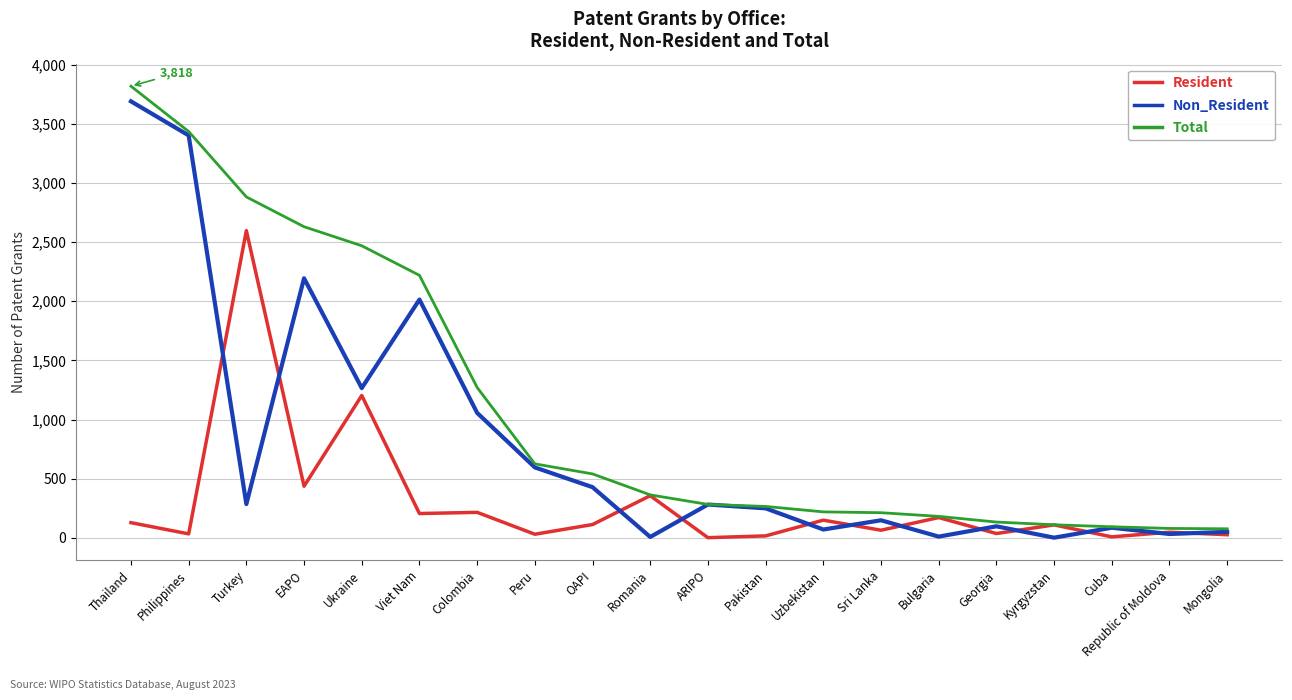

Between which two adjacent categories do Non_Resident and Resident first intersect?

Philippines and Turkey